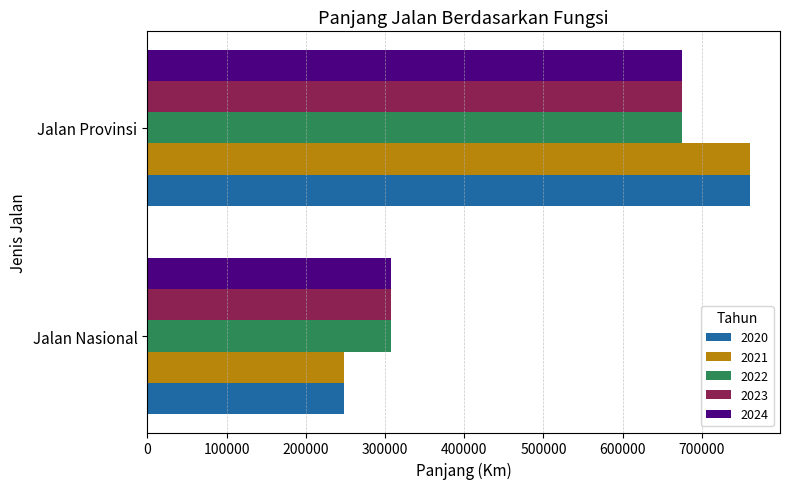

What is the difference between the maximum and minimum values in the 2023 series?

367155